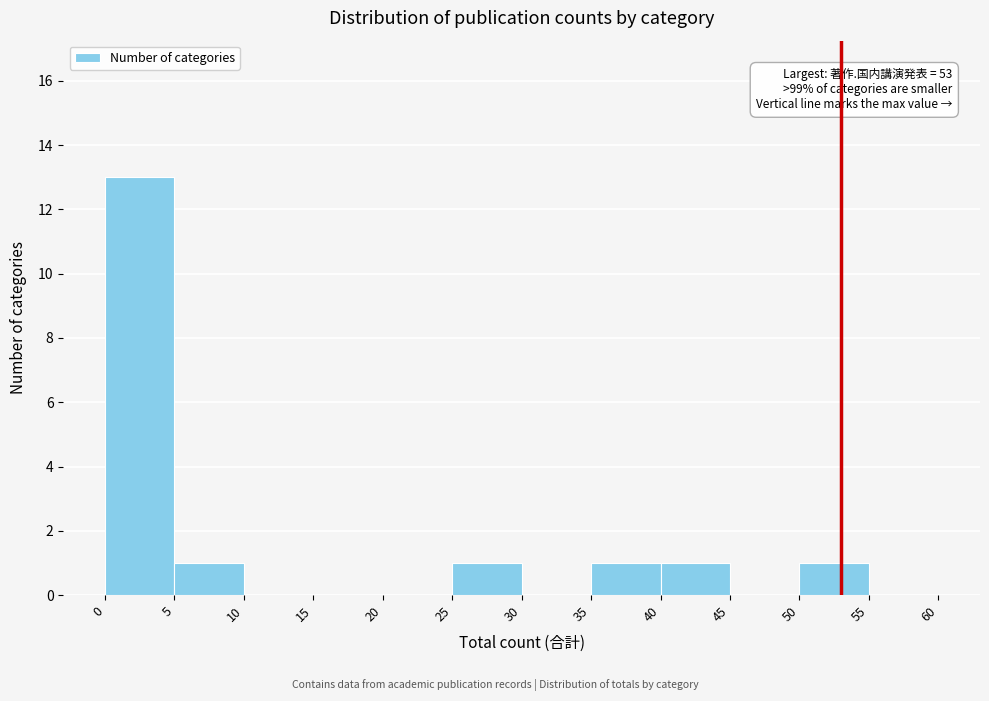

Over which range of the x-axis is the bar tallest?

0 to 5